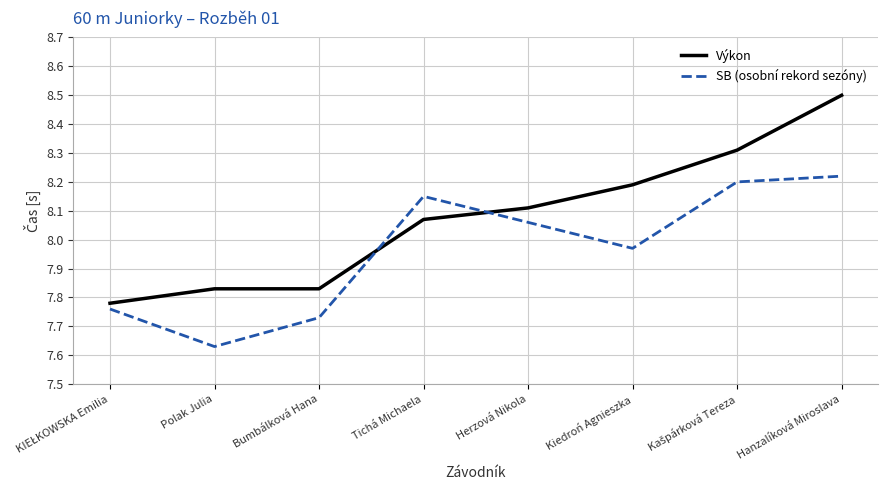

What position from the left is Bumbálková Hana?

3